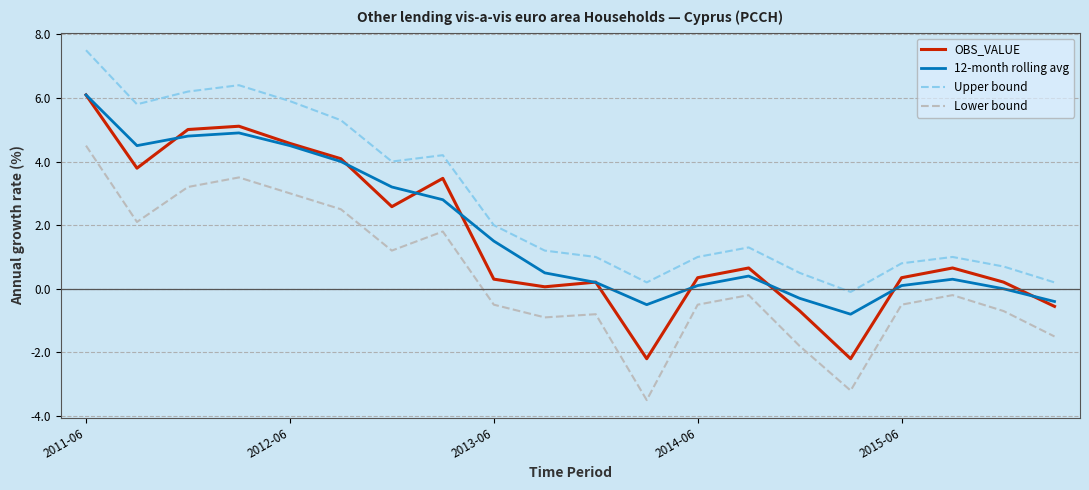

True or false: Lower bound and OBS_VALUE cross at least once.

False